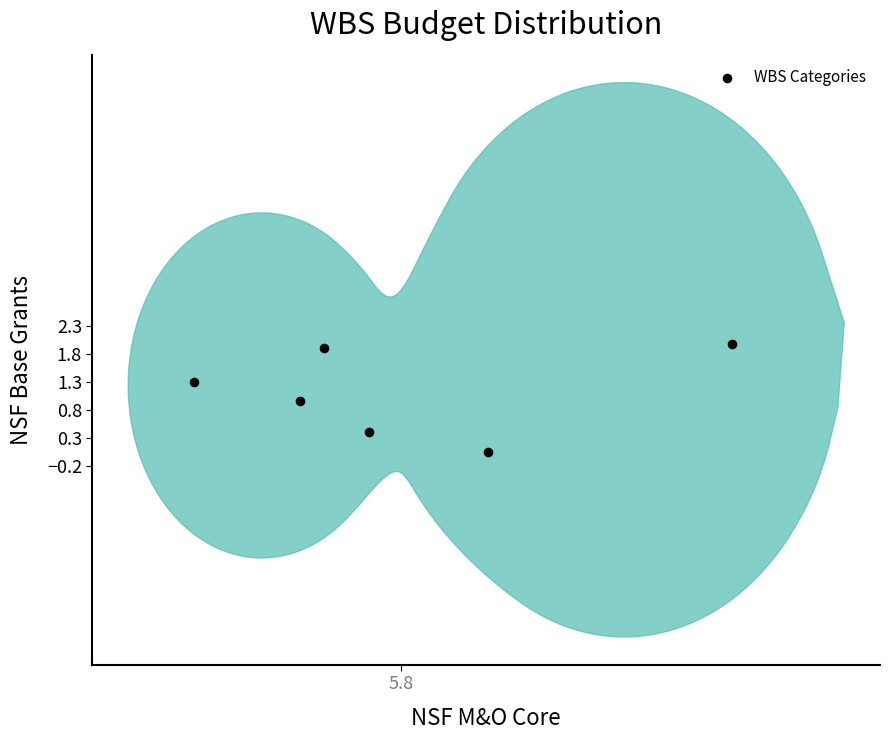

What is the average X value?

5.8